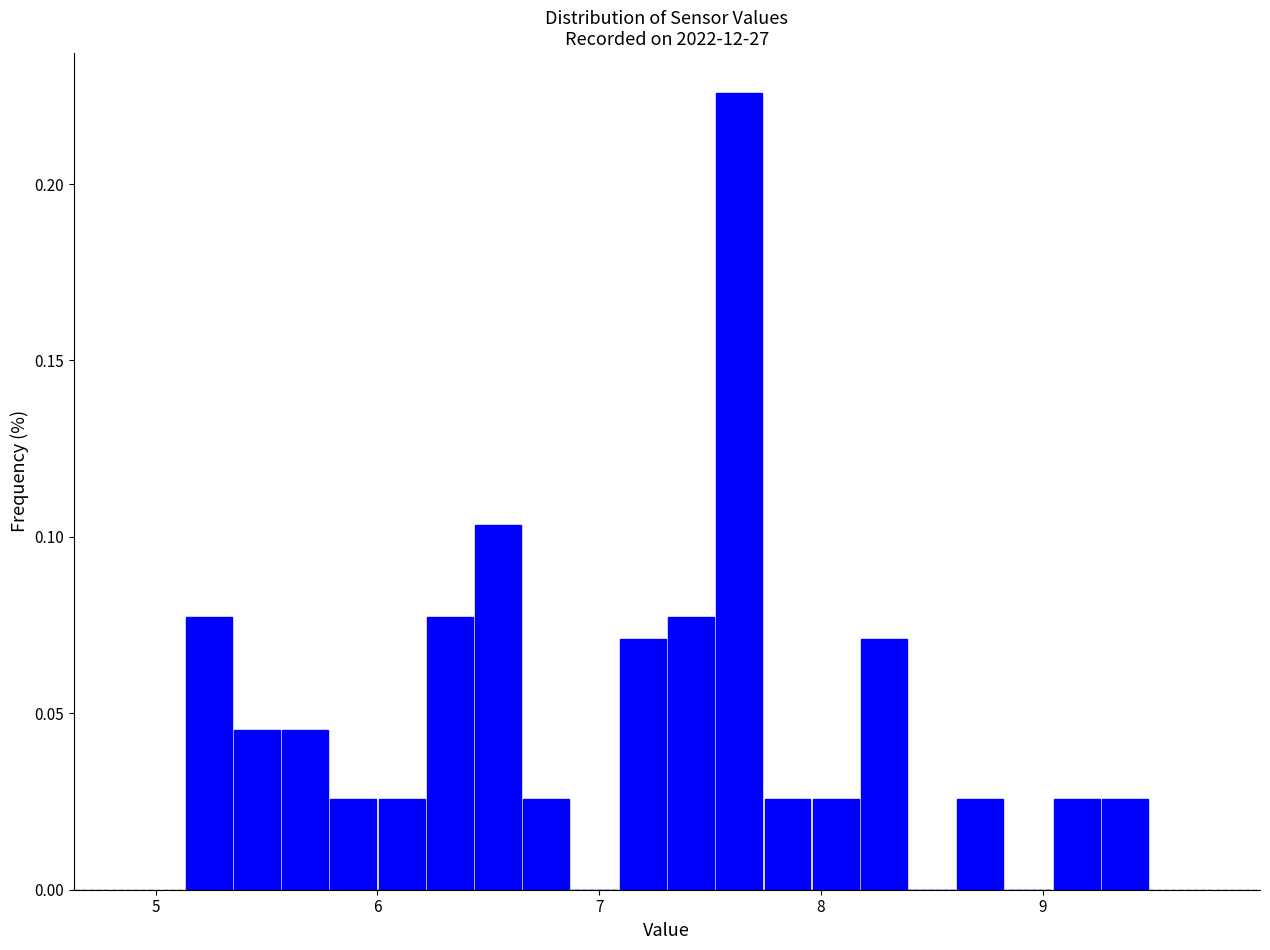

Around what value on the x-axis is the tallest bar? Give the approximate position of its centre, as read against the axis.

7.6